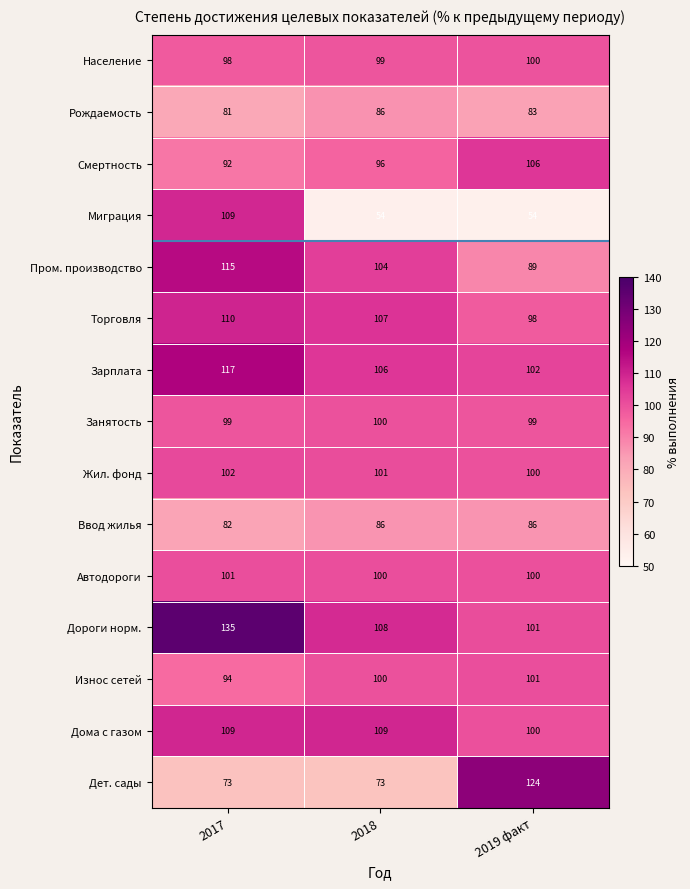

True or false: Ввод жилья has a value of 86 at 2019 факт.

True